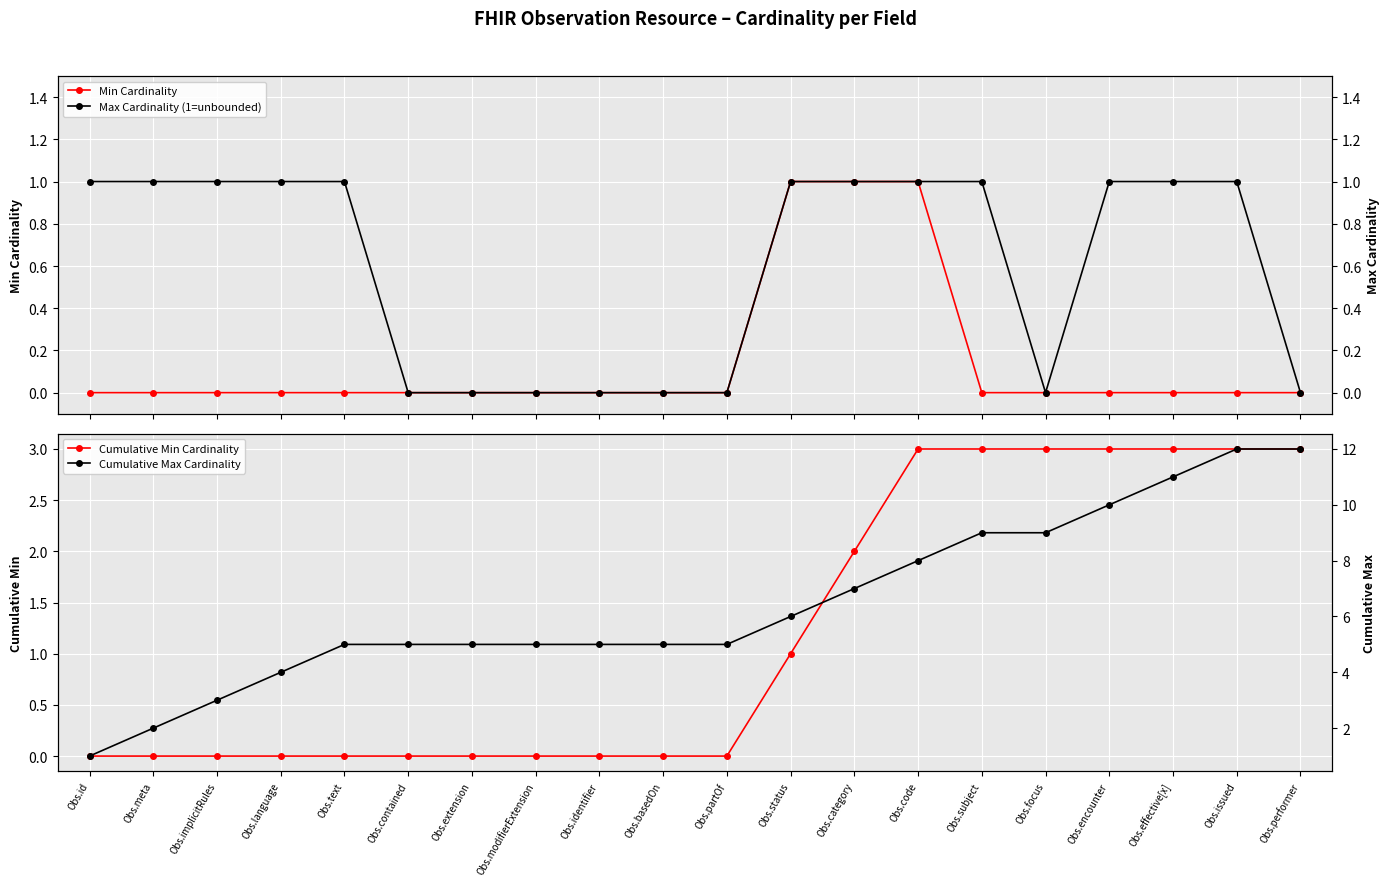

Reading left to right, extract all data points from this chart.

Min Cardinality: 0	0	0	0	0	0	0	0	0	0	0	1	1	1	0	0	0	0	0	0
Cumulative Min Cardinality: 0	0	0	0	0	0	0	0	0	0	0	1	2	3	3	3	3	3	3	3
Max Cardinality (1=unbounded): 1	1	1	1	1	0	0	0	0	0	0	1	1	1	1	0	1	1	1	0
Cumulative Max Cardinality: 1	2	3	4	5	5	5	5	5	5	5	6	7	8	9	9	10	11	12	12